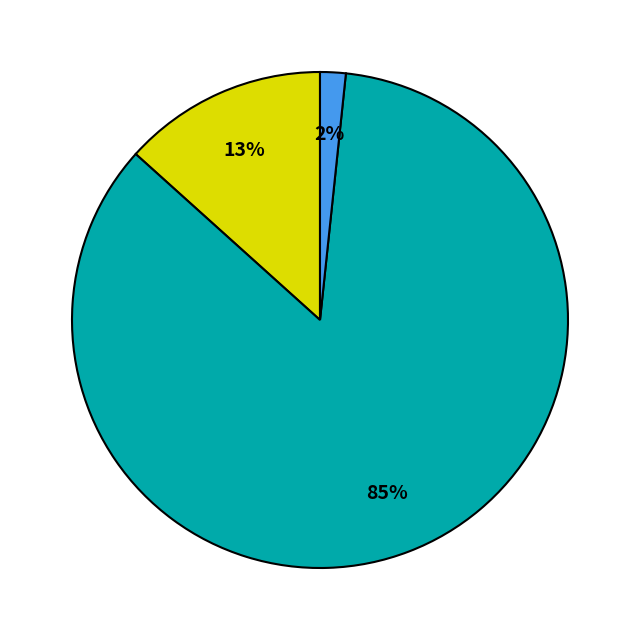

To the nearest percent, what is the difference between the largest and smallest slice percentages?

83%